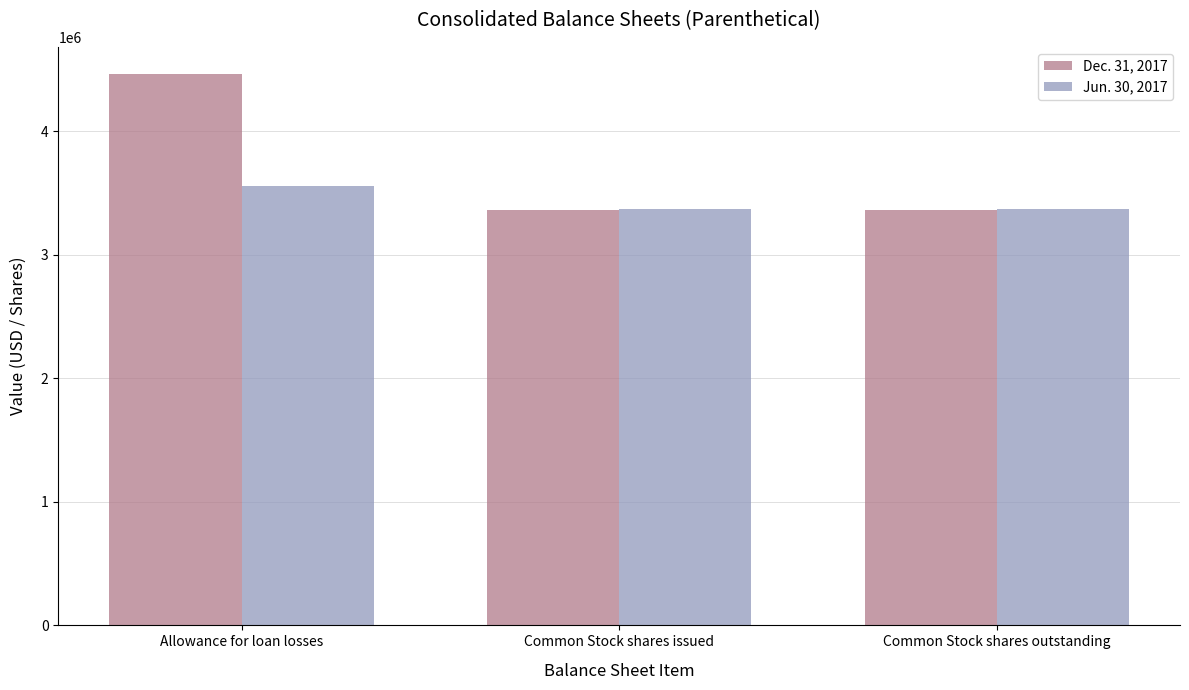

What is the difference between the maximum and second lowest values in the Dec. 31, 2017 series?

1100155